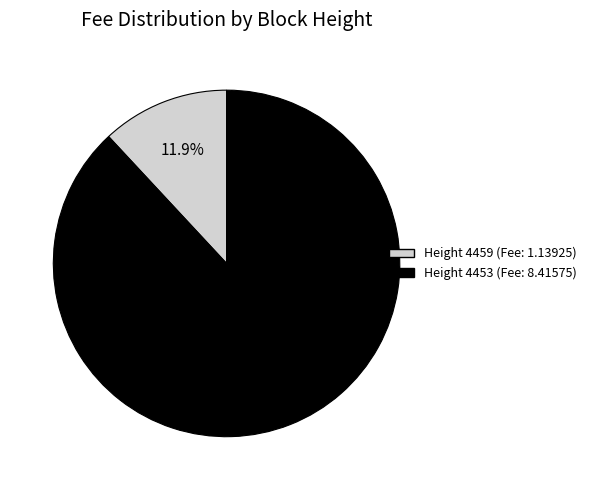

Does any single category account for the majority?

Yes